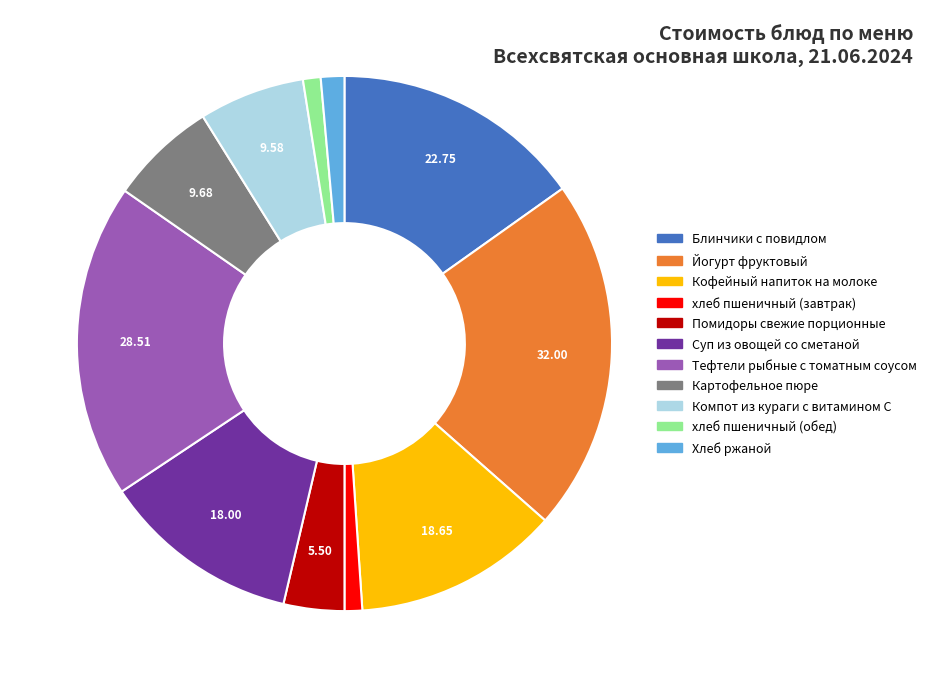

Which slice is the largest?

Йогурт фруктовый